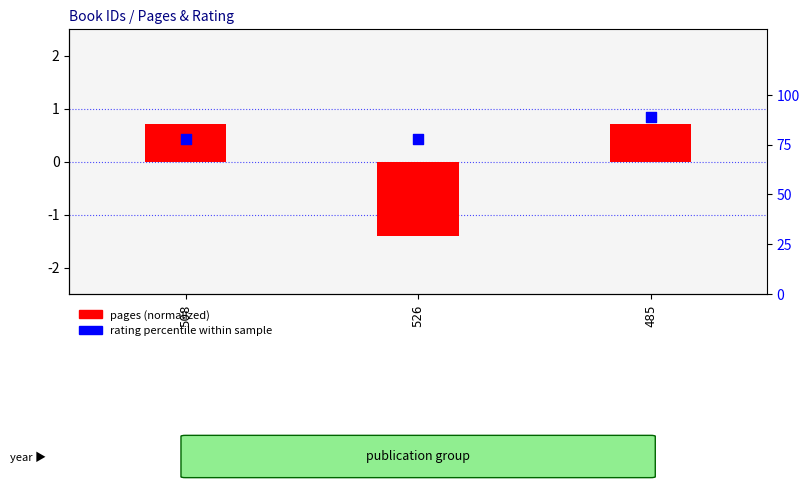

At which category is the sum across all series the highest?

485